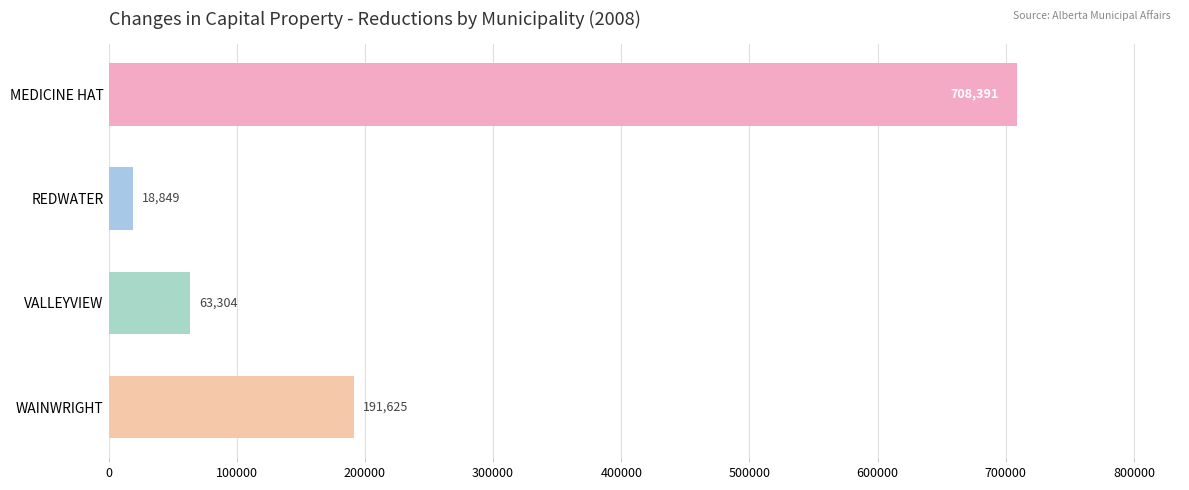

What is the difference between the second highest and second lowest values?

128321